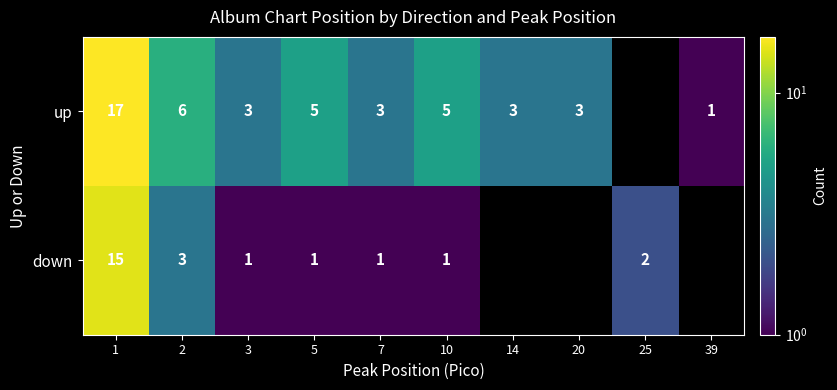

True or false: down has a value of 15 at 1.

True